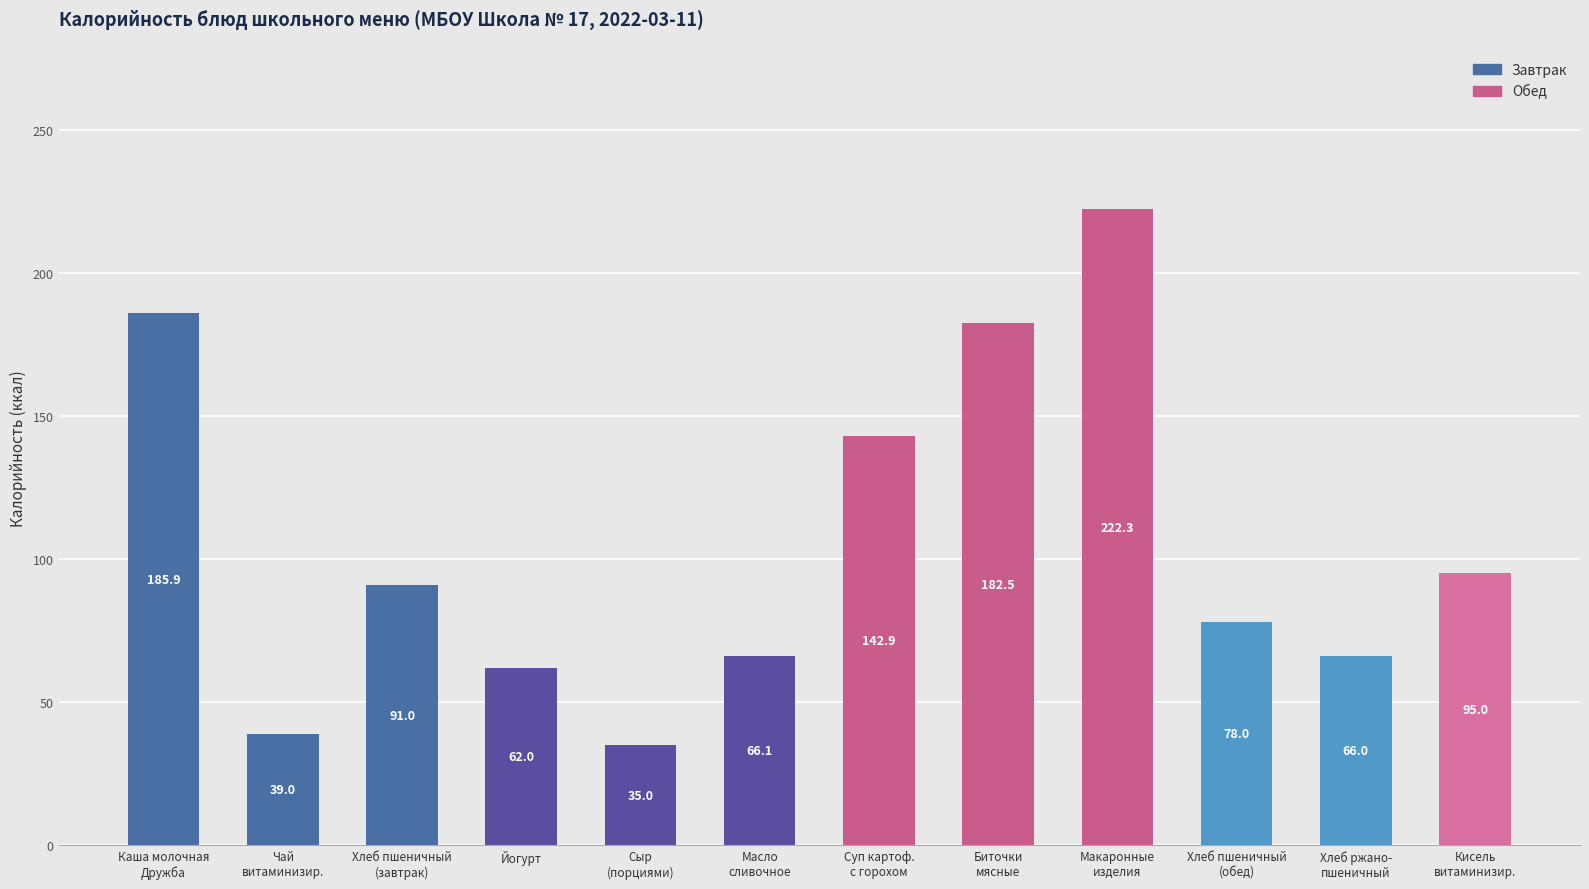

How many series are shown in this chart?

1